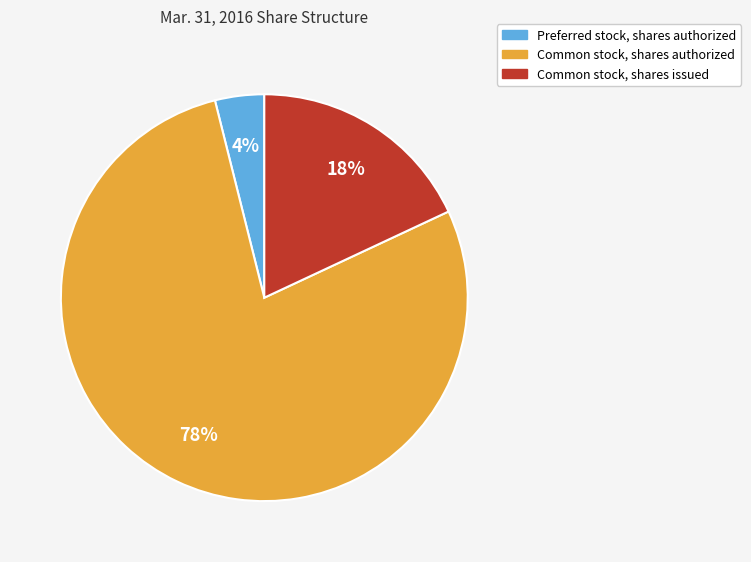

To the nearest percent, what is the average slice percentage?

33%